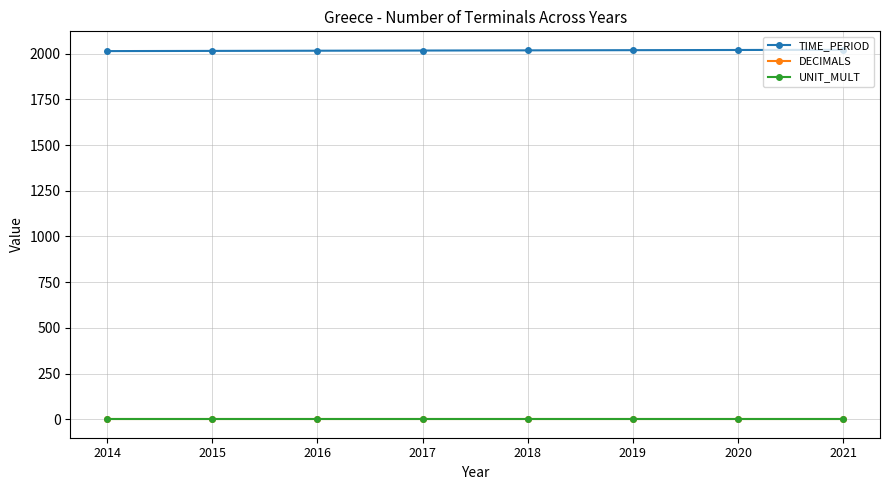

Between 2015 and 2021, which is larger?

2021